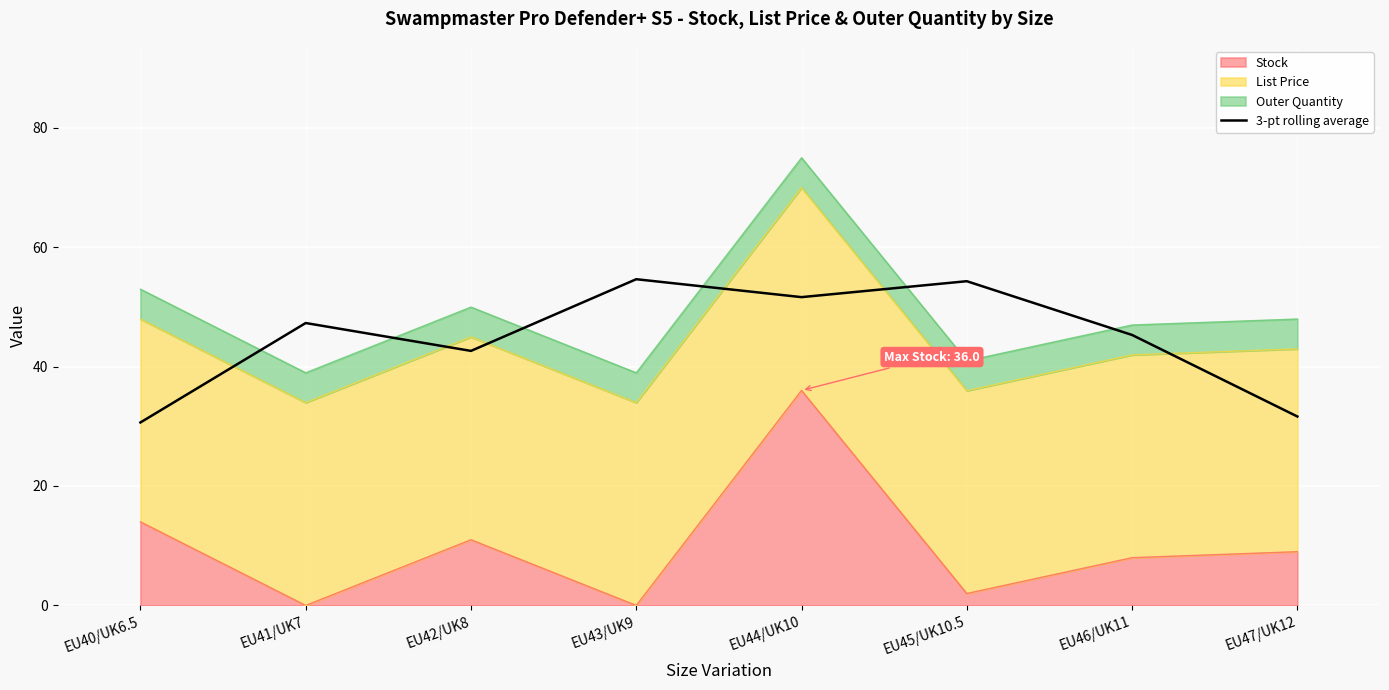

What is the greatest value displayed?

54.6